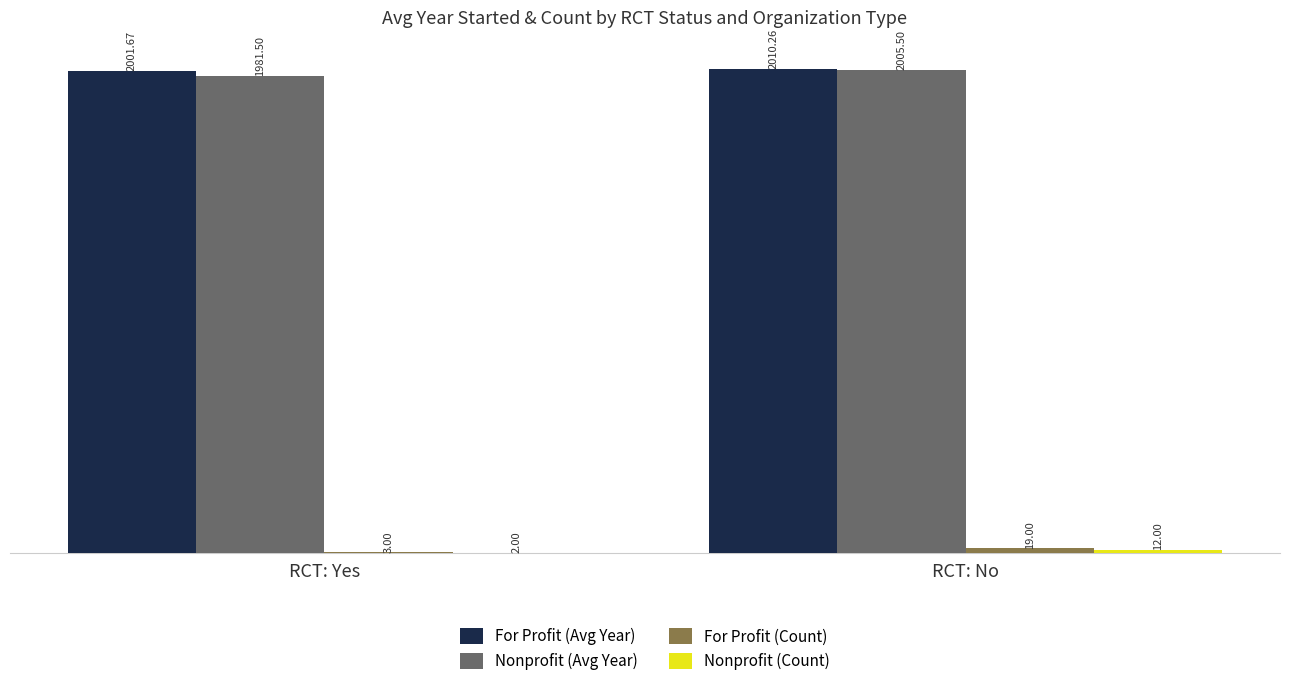

At which label does For Profit (Avg Year) reach its peak?

RCT: No